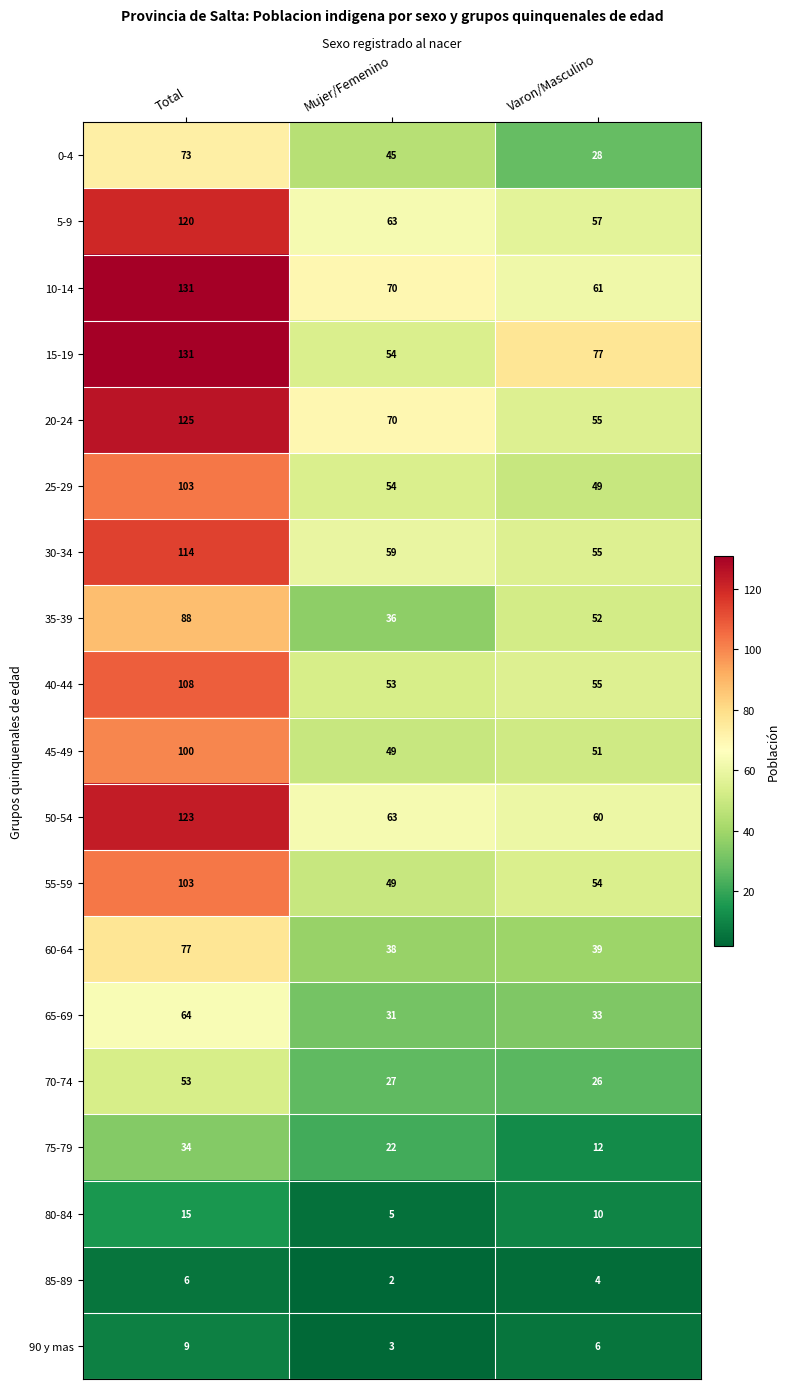

What is the minimum value shown in the chart?

2